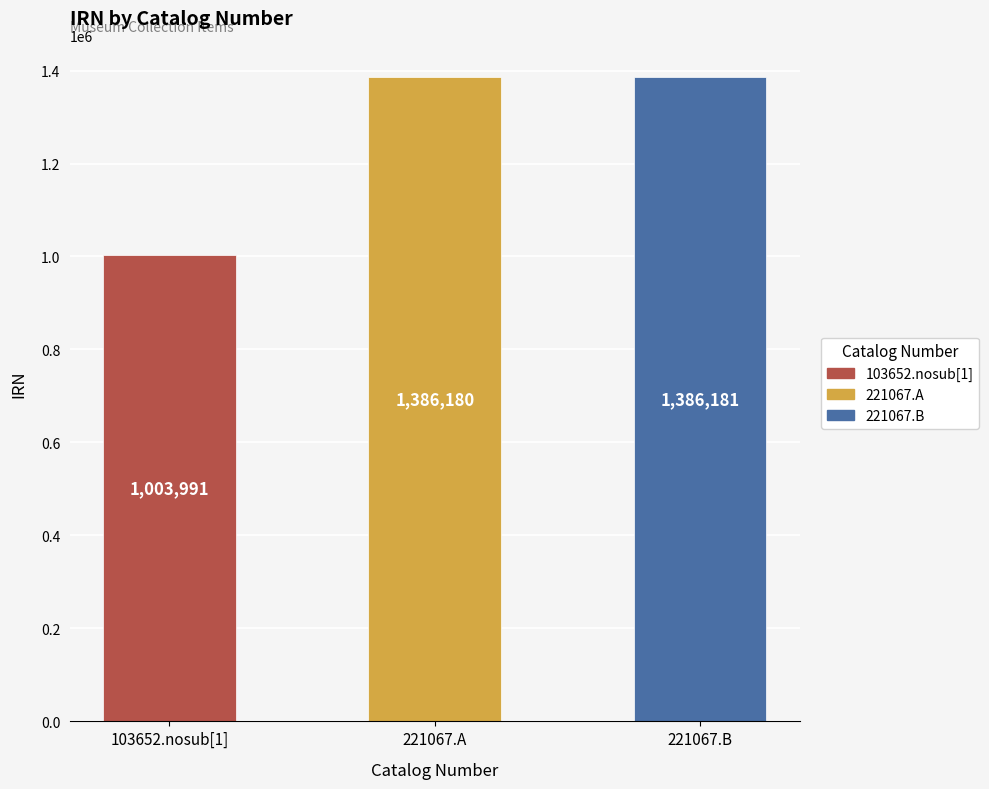

Are the bars grouped side by side (vs. stacked)?

No